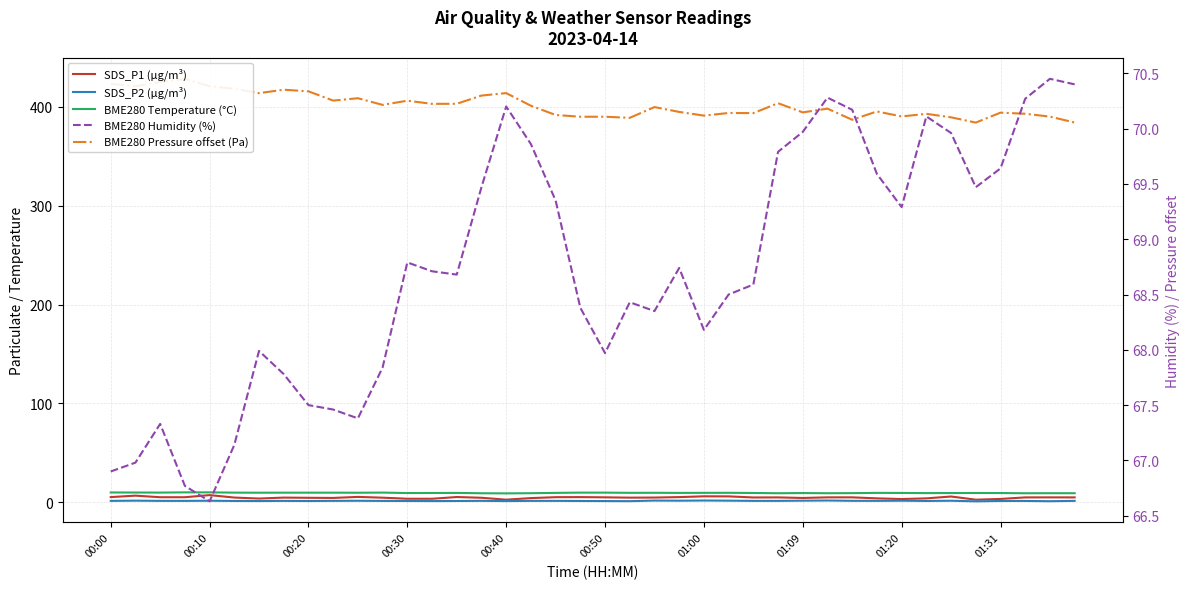

What is the maximum value for SDS_P2 (µg/m³)?

1.9